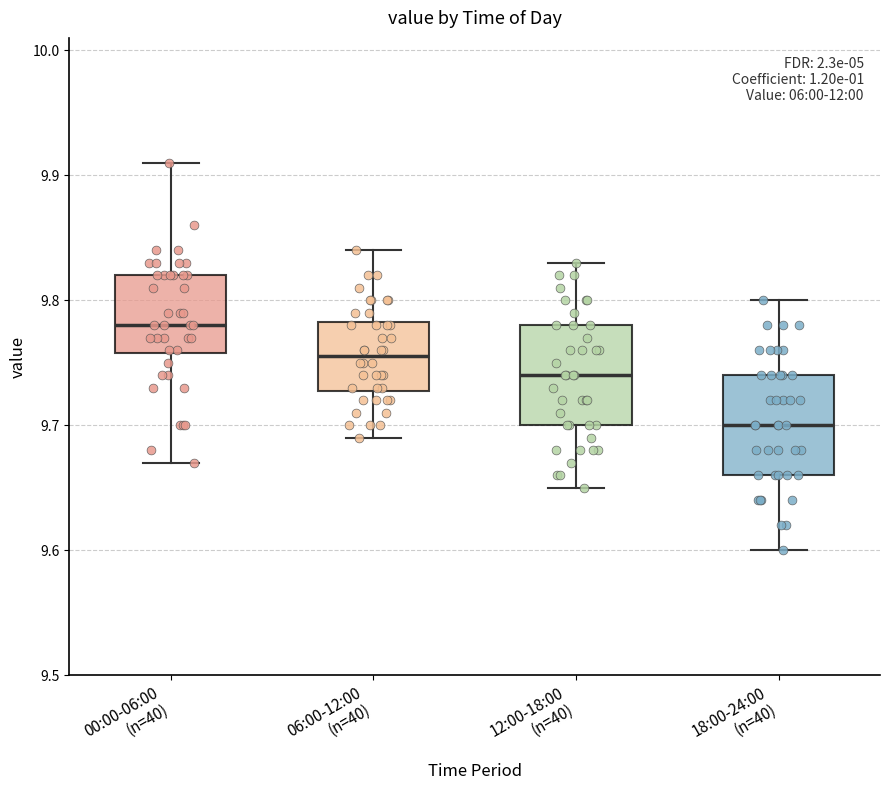

Where is the upper edge of the box for 12:00-18:00 (n=40) on the y-axis? The values are not printed on the chart, so give them approximately, as read against the axis.

9.78